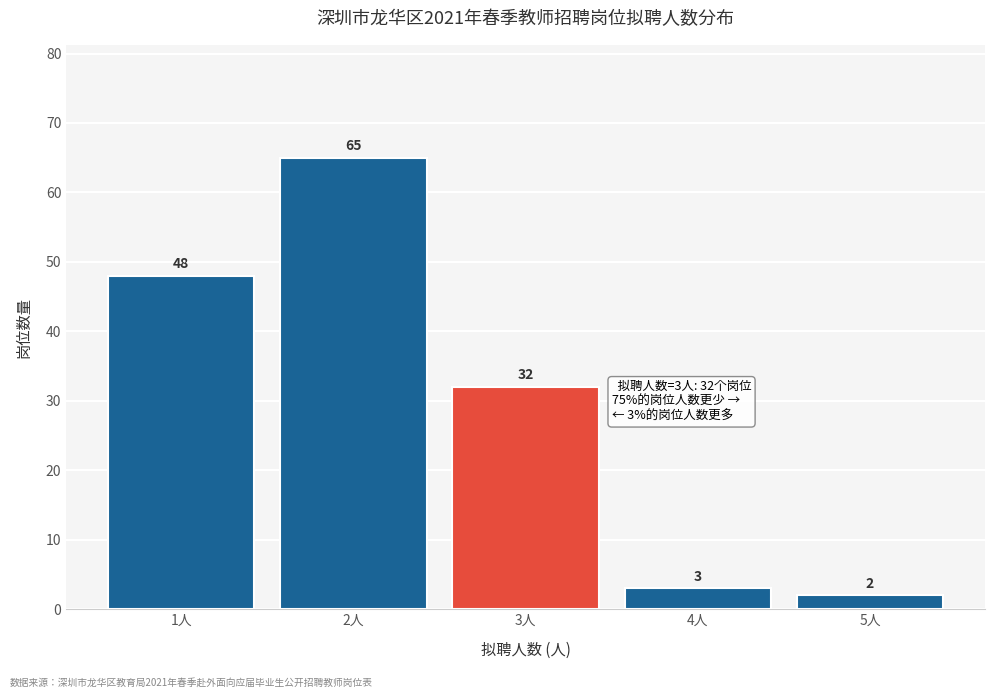

Reading right to left, list all the values displayed in this chart.

2	3	32	65	48